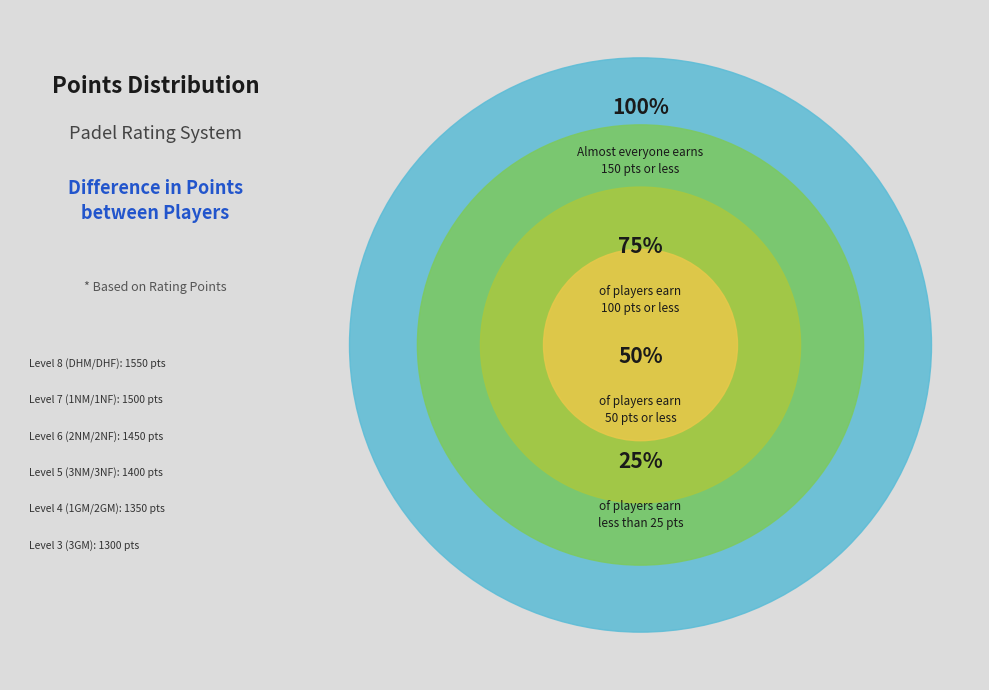

Count the number of slices in the pie.

4